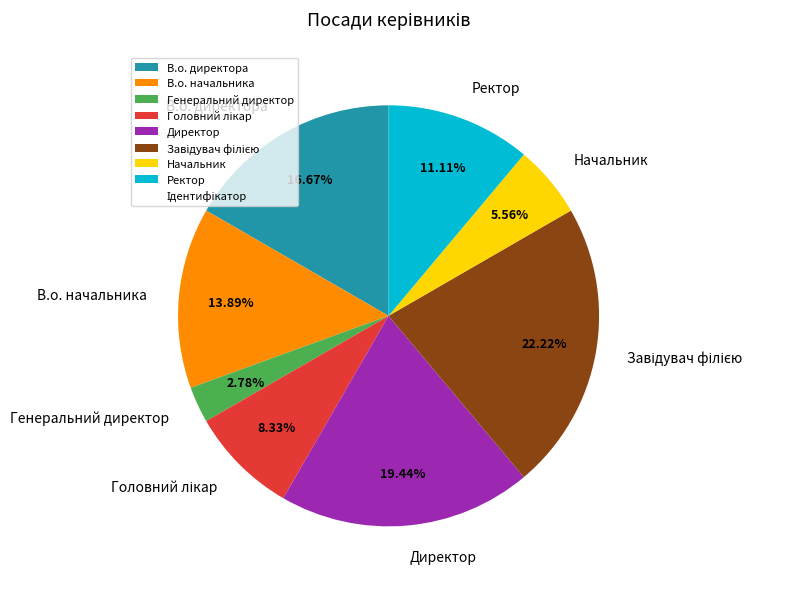

Which category has the smallest portion of the pie?

Генеральний директор